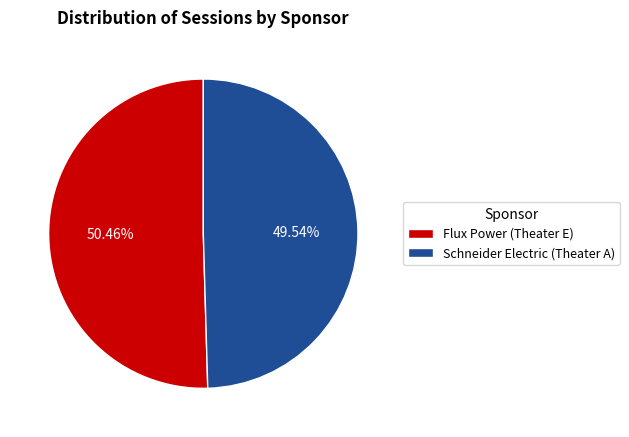

Count the number of slices in the pie.

2